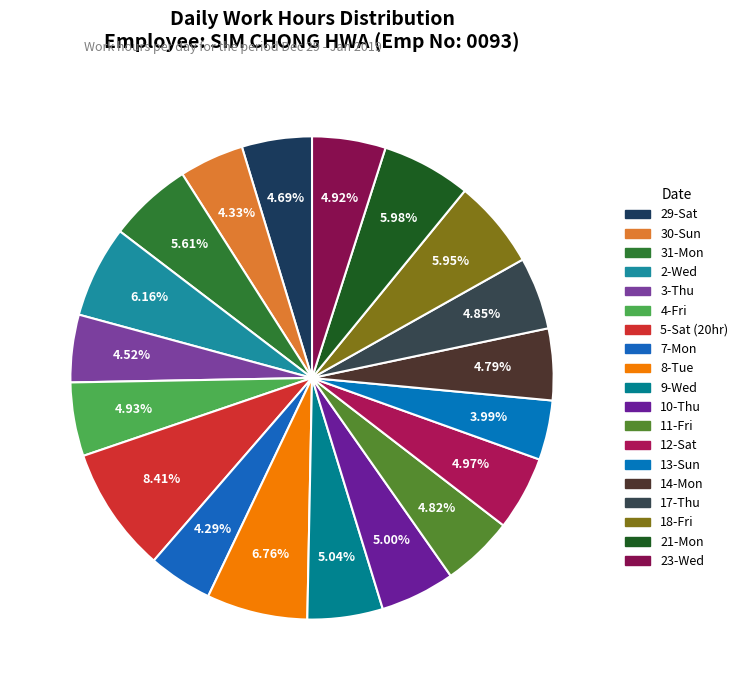

True or false: 30-Sun accounts for 4% of the total.

True